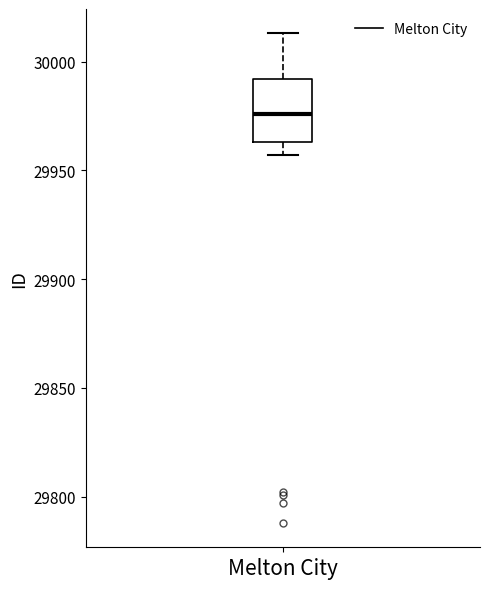

Transcribe this box plot: give where the median line is, the range the box spans, and where the two whiskers end, as read against the y-axis. The values are not printed on the chart, so give them approximately, as read against the axis.

median 29975, box 29965 to 29990, whiskers 29955 to 30015